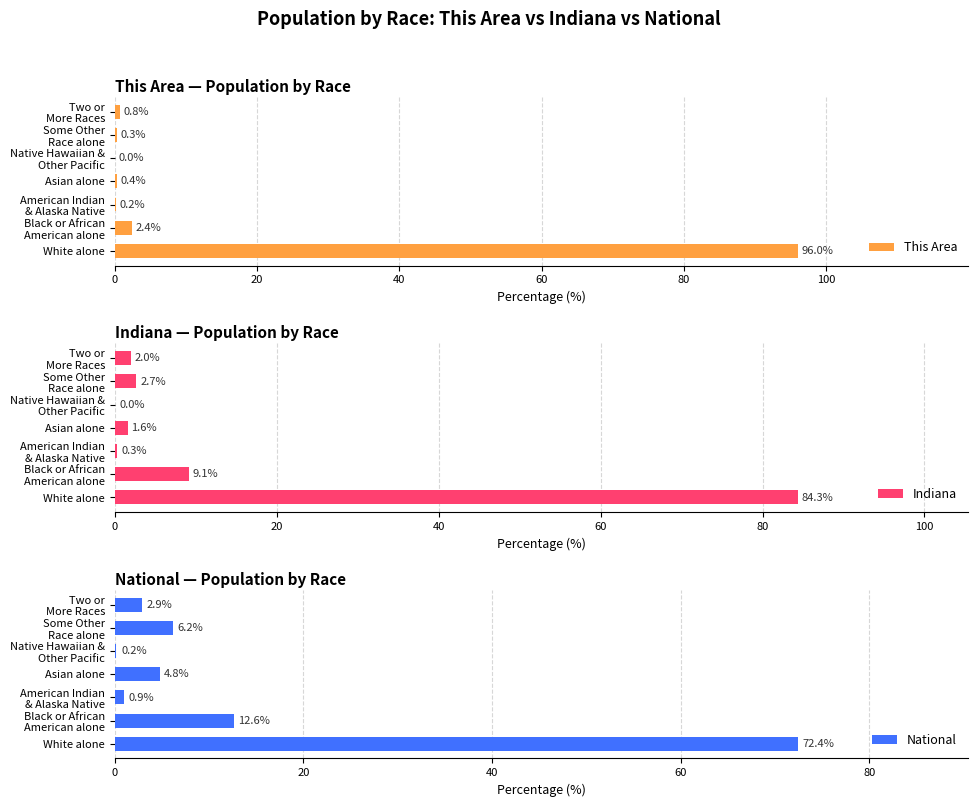

How many values in the National series exceed 4?

4